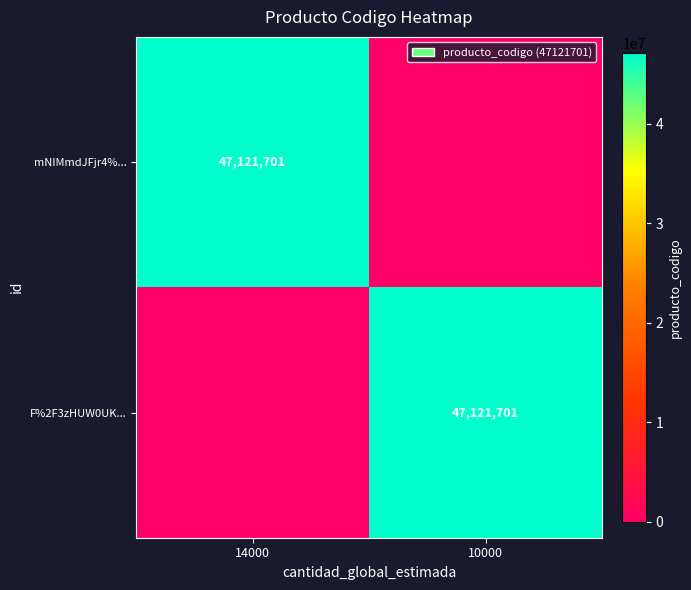

True or false: F%2F3zHUW0UK... has a value of 67151490 at 10000.

False